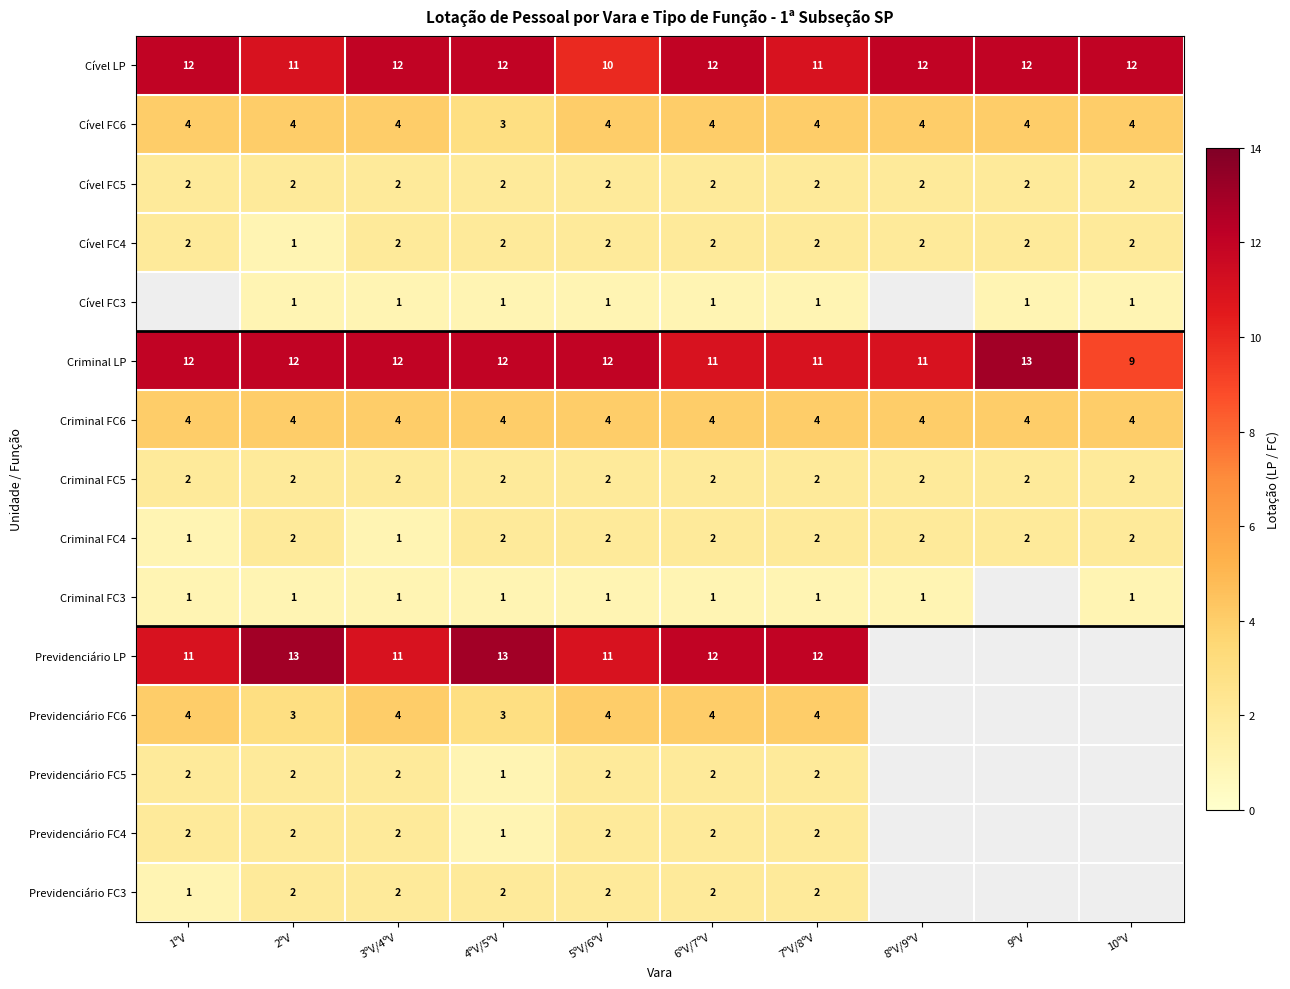

Is the value of Criminal LP at 7ºV/8ºV greater than the value of Previdenciário FC4 at 6ºV/7ºV?

Yes